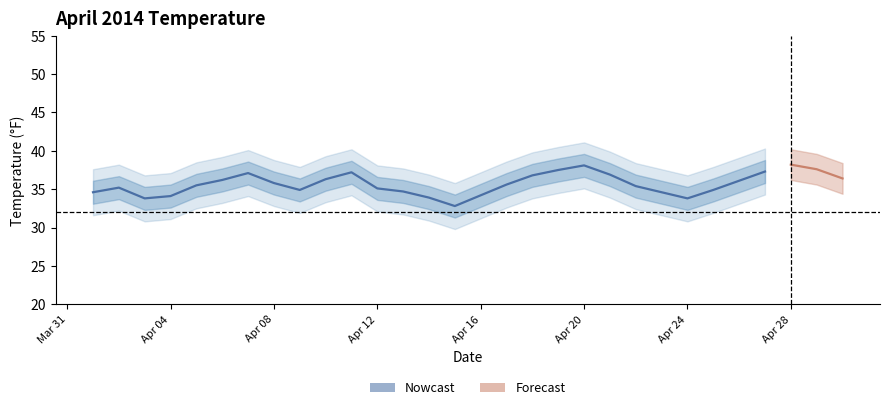

True or false: Daily Min Temp and Daily Max Temp intersect in this chart.

False